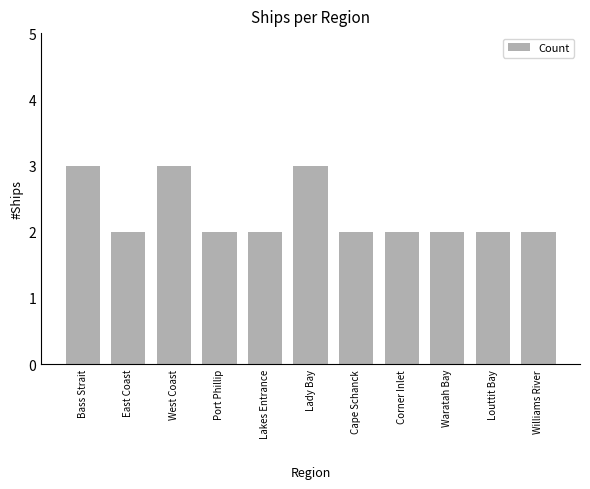

What is the sum of the values at West Coast and Lady Bay?

6